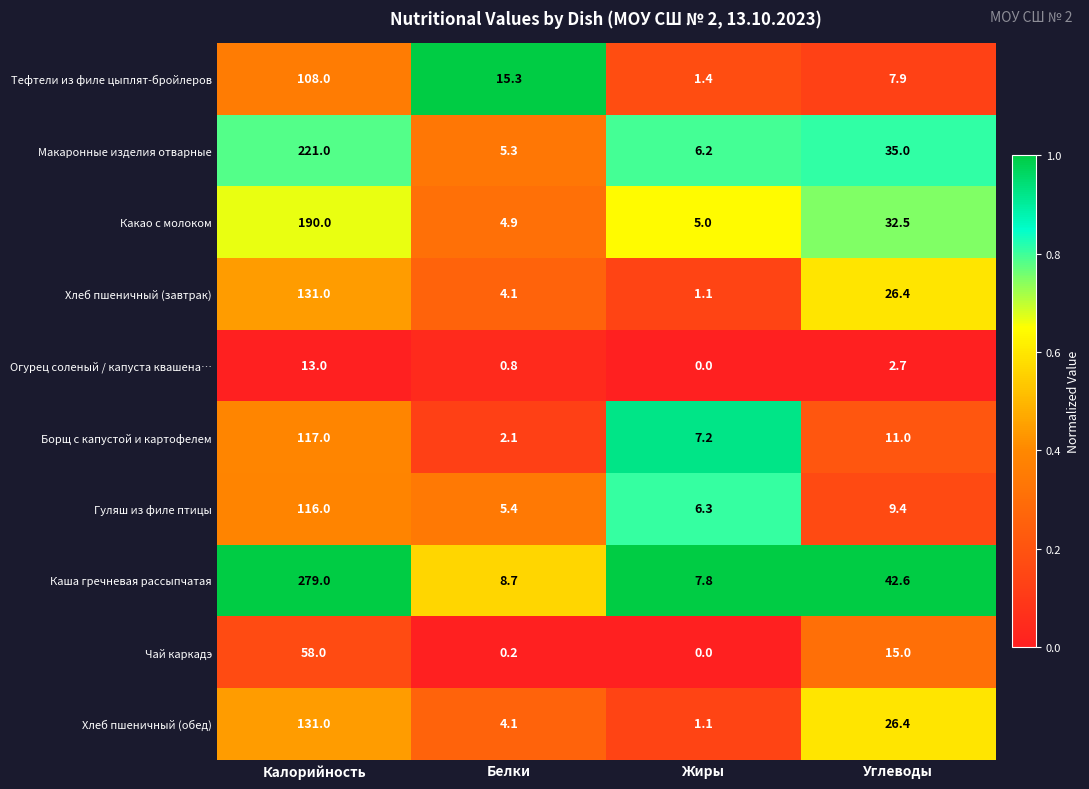

What is the greatest value displayed?

279.0